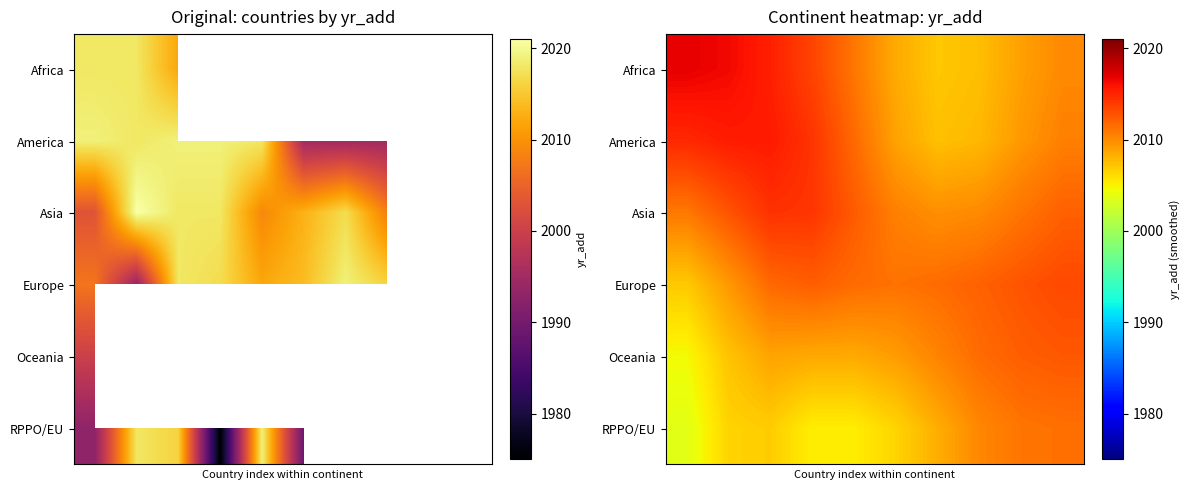

Which has a higher value, 2 or 1?

1